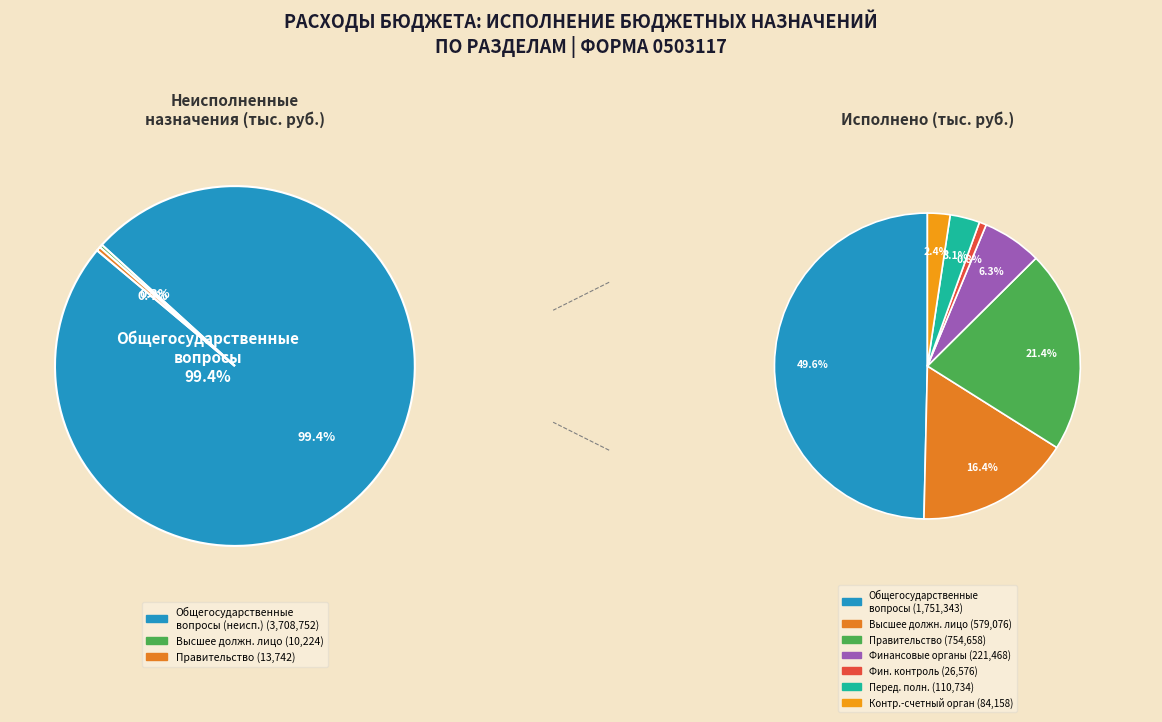

How many slices are in this pie chart?

7